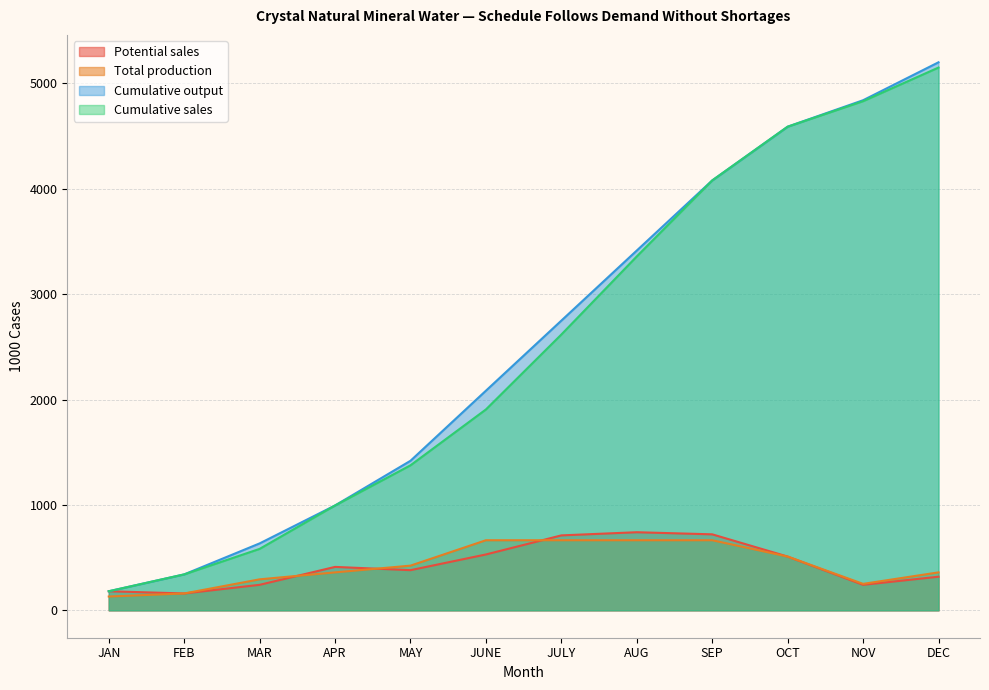

At how many categories does at least one series exceed 3445?

4